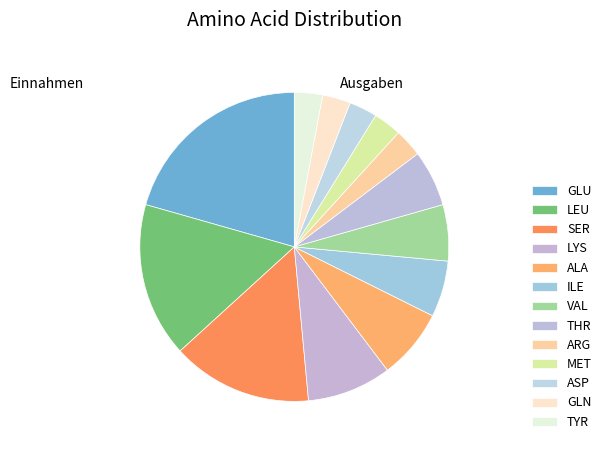

To the nearest percent, what percentage of the pie is ILE?

6%